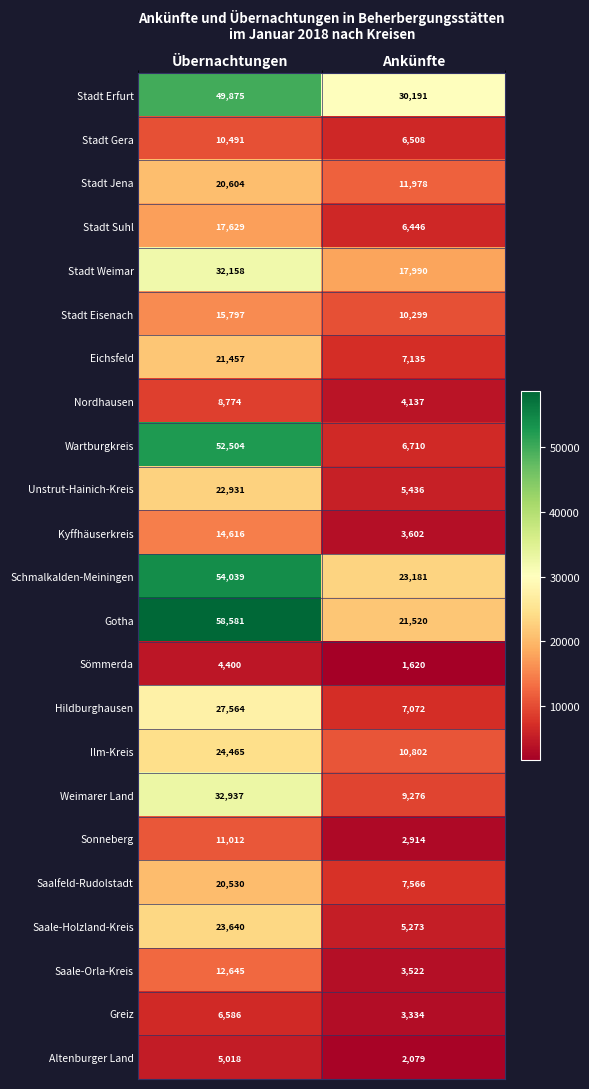

Which series has the largest total across all categories?

Gotha